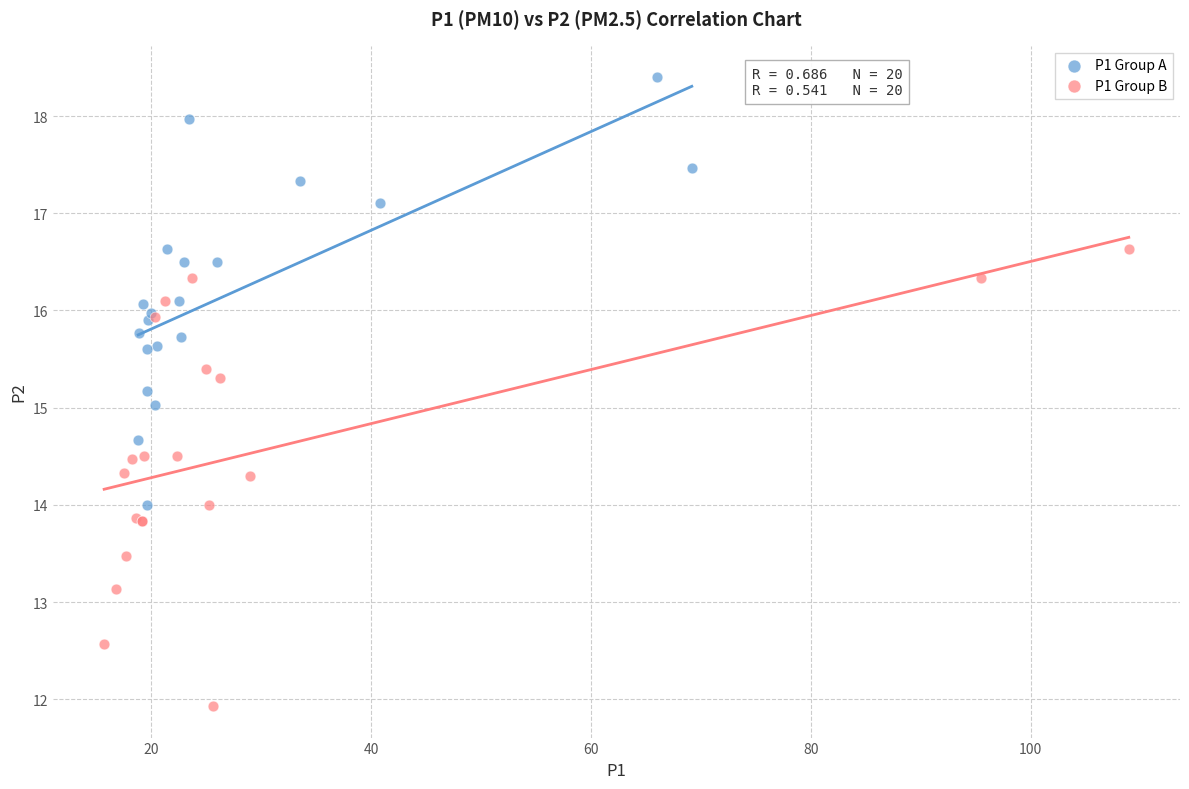

What are all the series names shown in the legend?

P1 Group A, P1 Group B